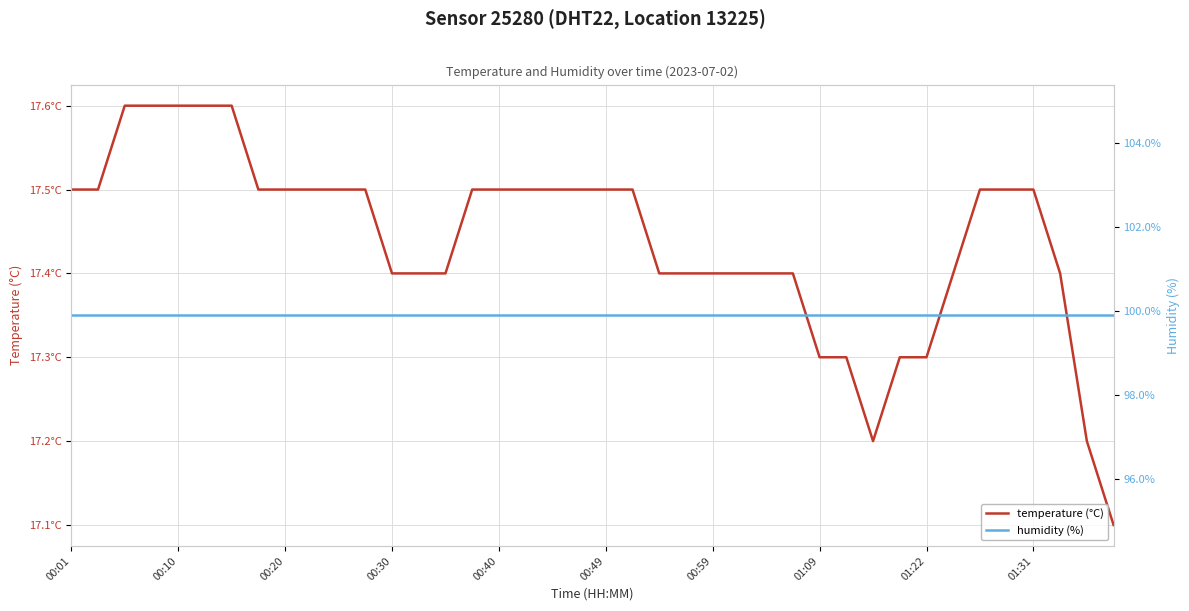

True or false: temperature (°C) and humidity (%) cross at least once.

False